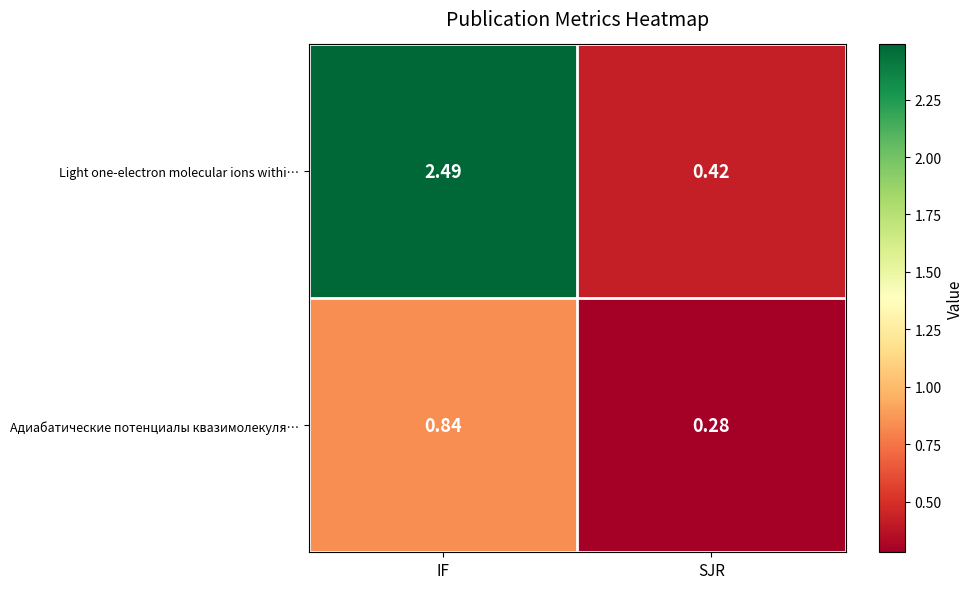

At how many categories does at least one series exceed 2?

1